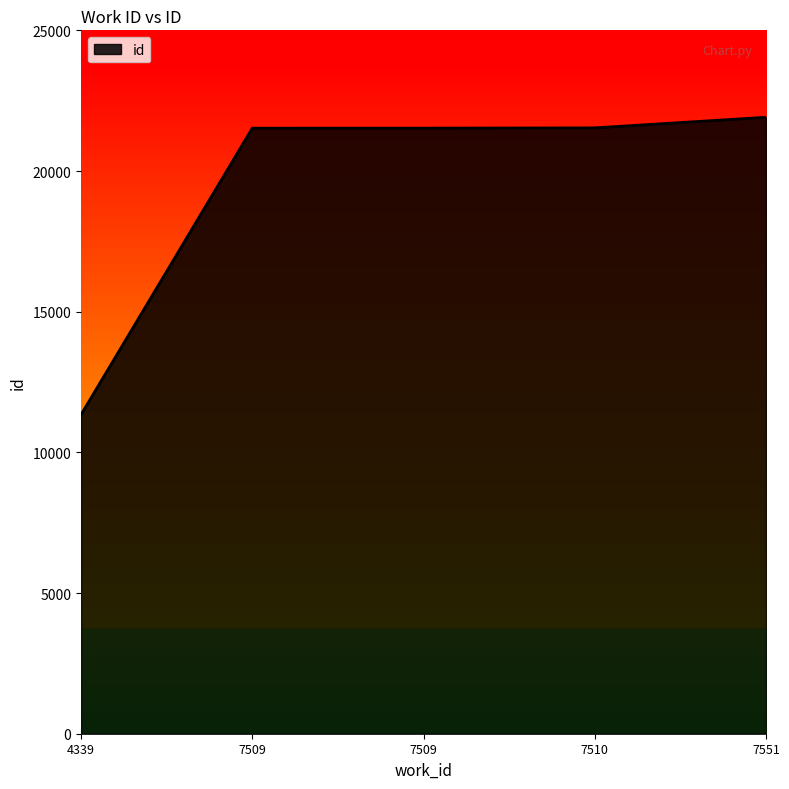

What is the change in value from 4339 to 7551?

+10570